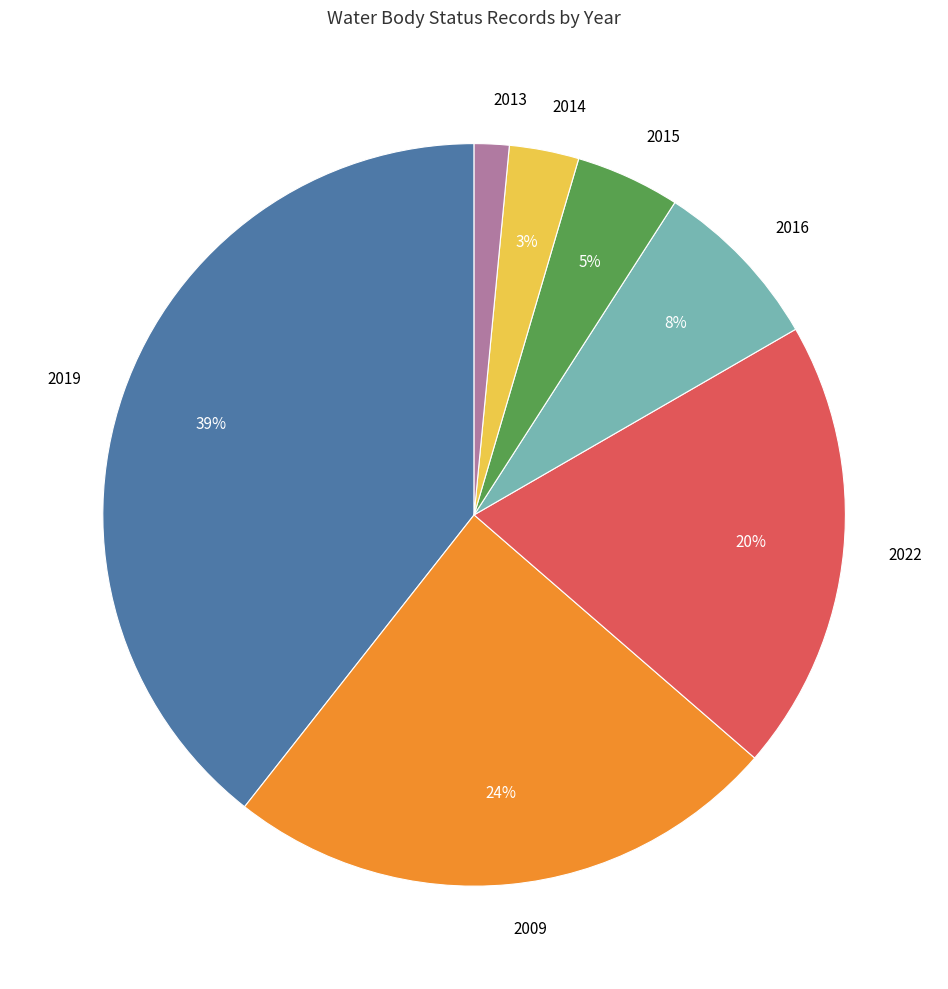

What percentage is the 2009 slice, to the nearest percent?

24%